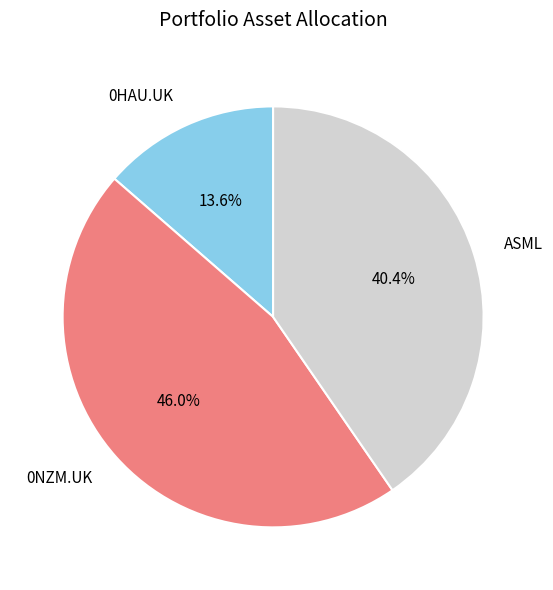

Does 0HAU.UK account for over 50% of the chart?

No